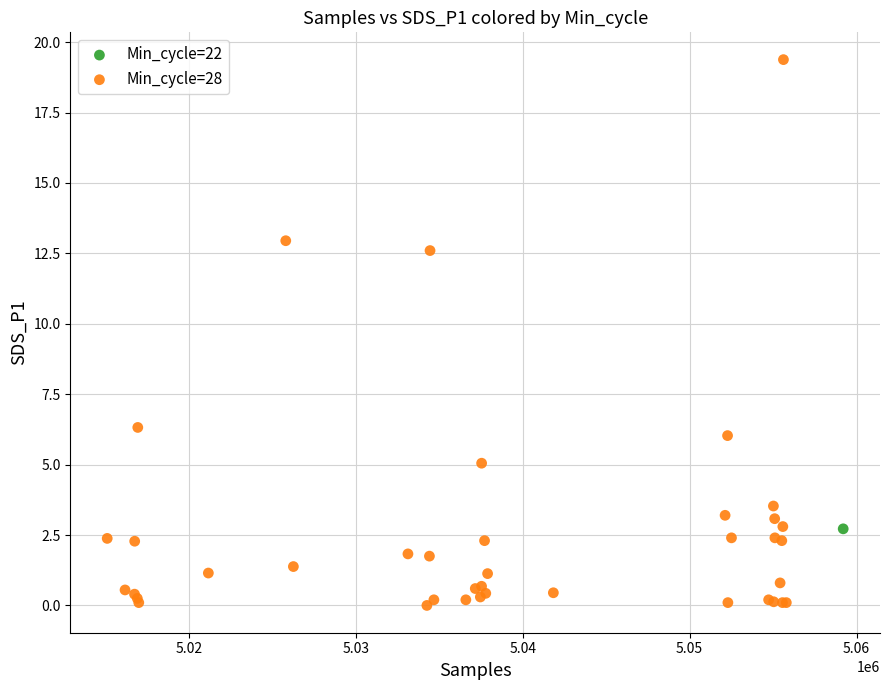

What are all the series names shown in the legend?

Min_cycle=22, Min_cycle=28